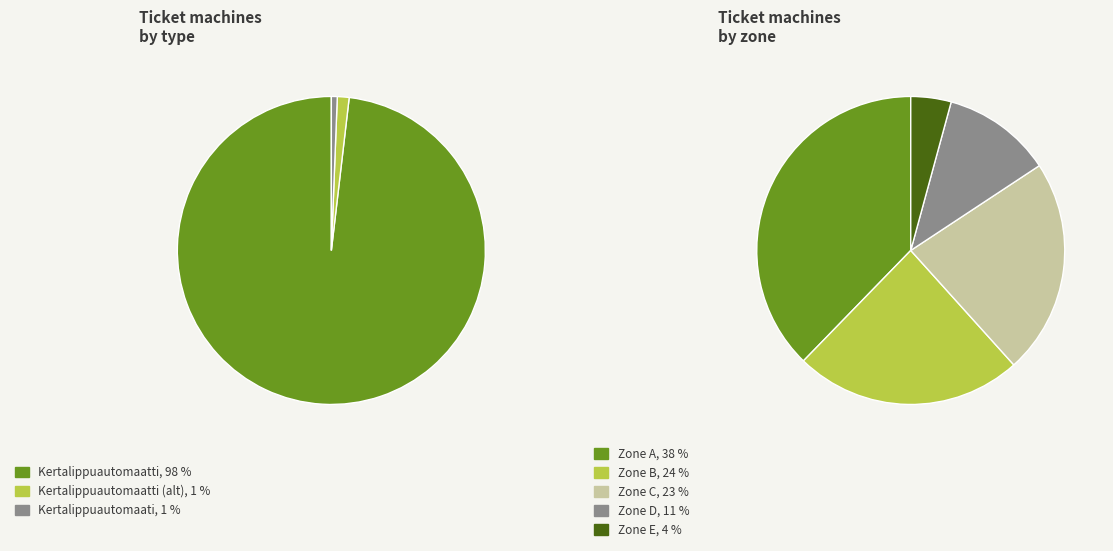

To the nearest percent, what portion does Kertalippuautomaati represent?

1%